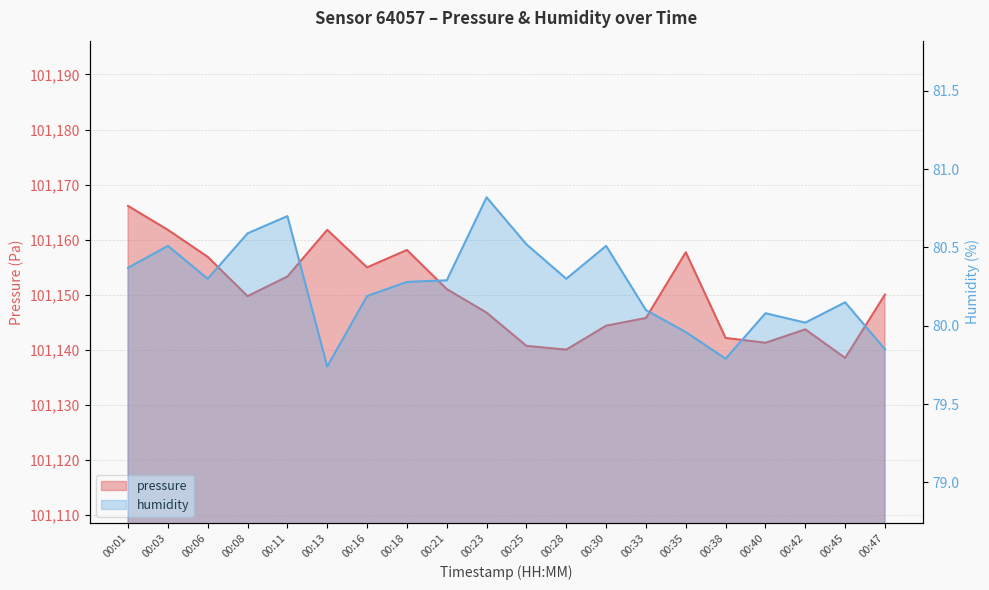

Rank the series at 00:01 from lowest to highest value.

humidity, pressure